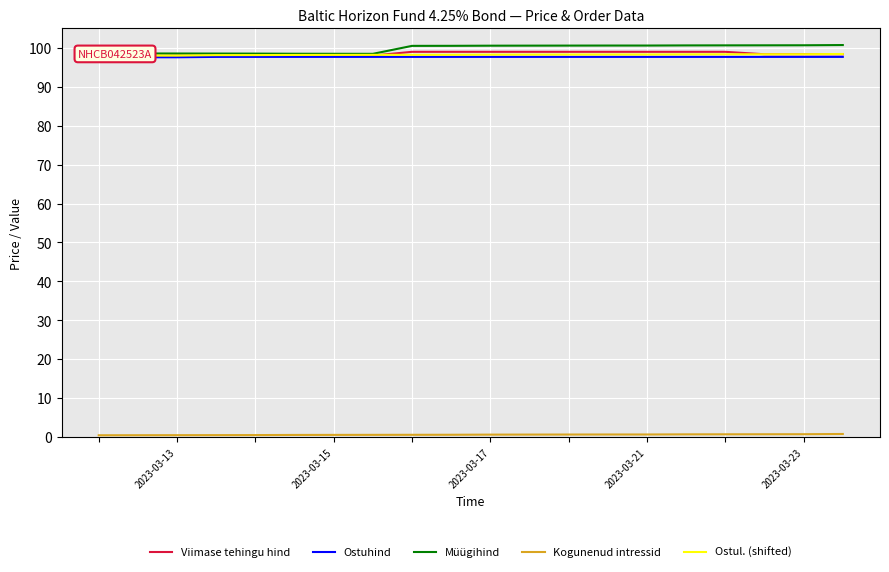

What is the highest value of the Müügihind series?

100.7